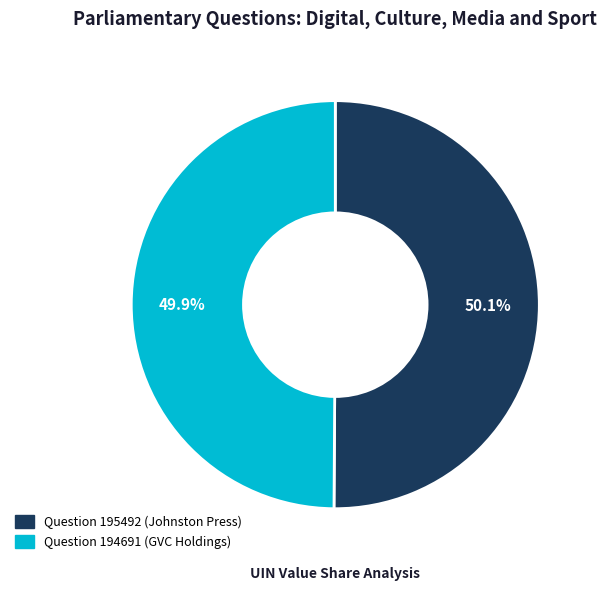

Approximately how many times larger is the value at Question 195492 (Johnston Press) compared to Question 194691 (GVC Holdings)?

1.0